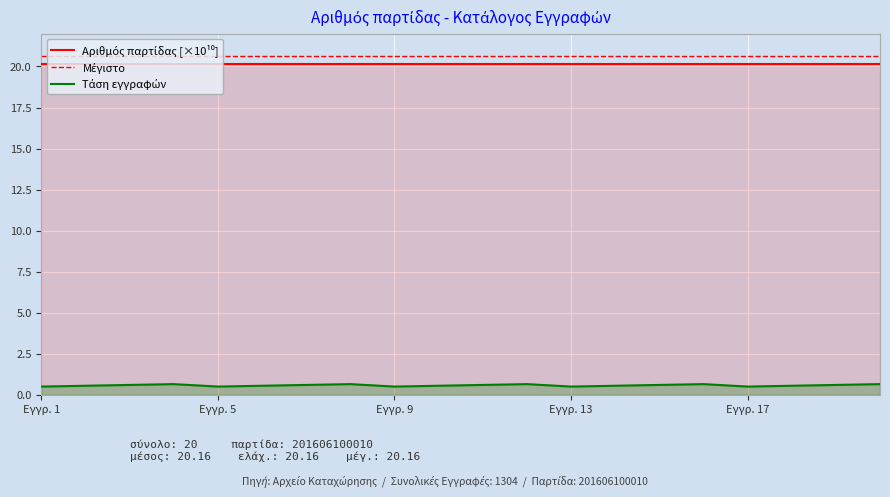

What is the greatest value displayed?

20.7